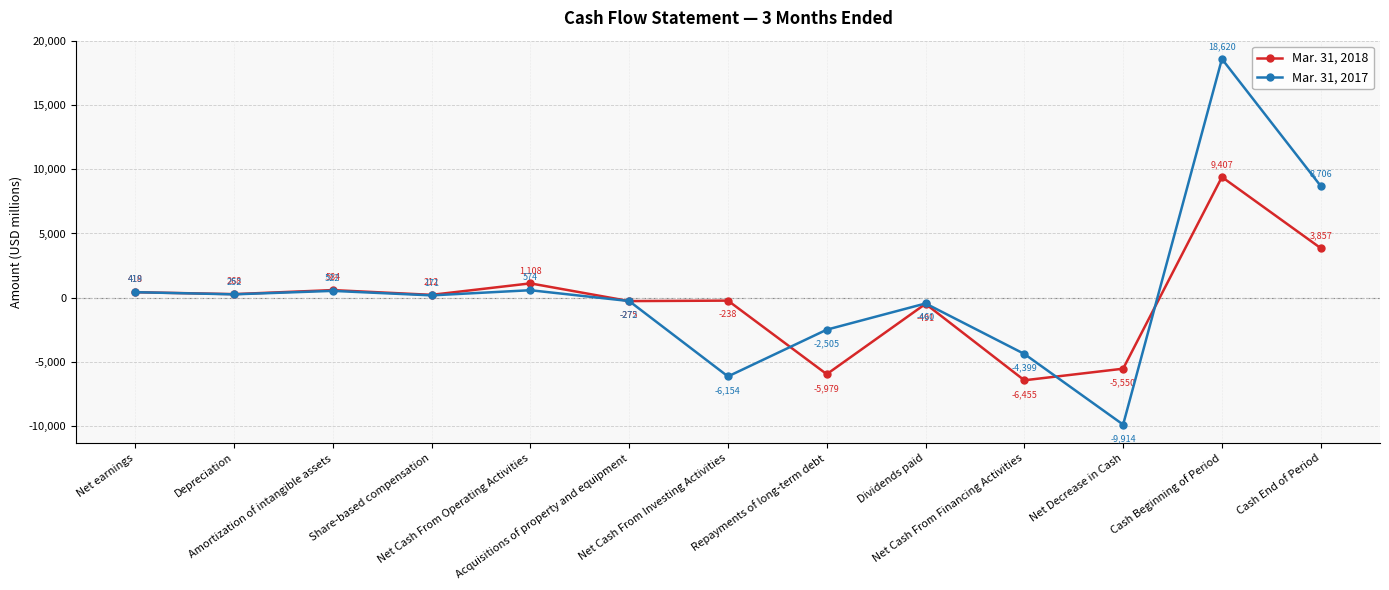

What is the label of the 4th point from the right?

Net Cash From Financing Activities